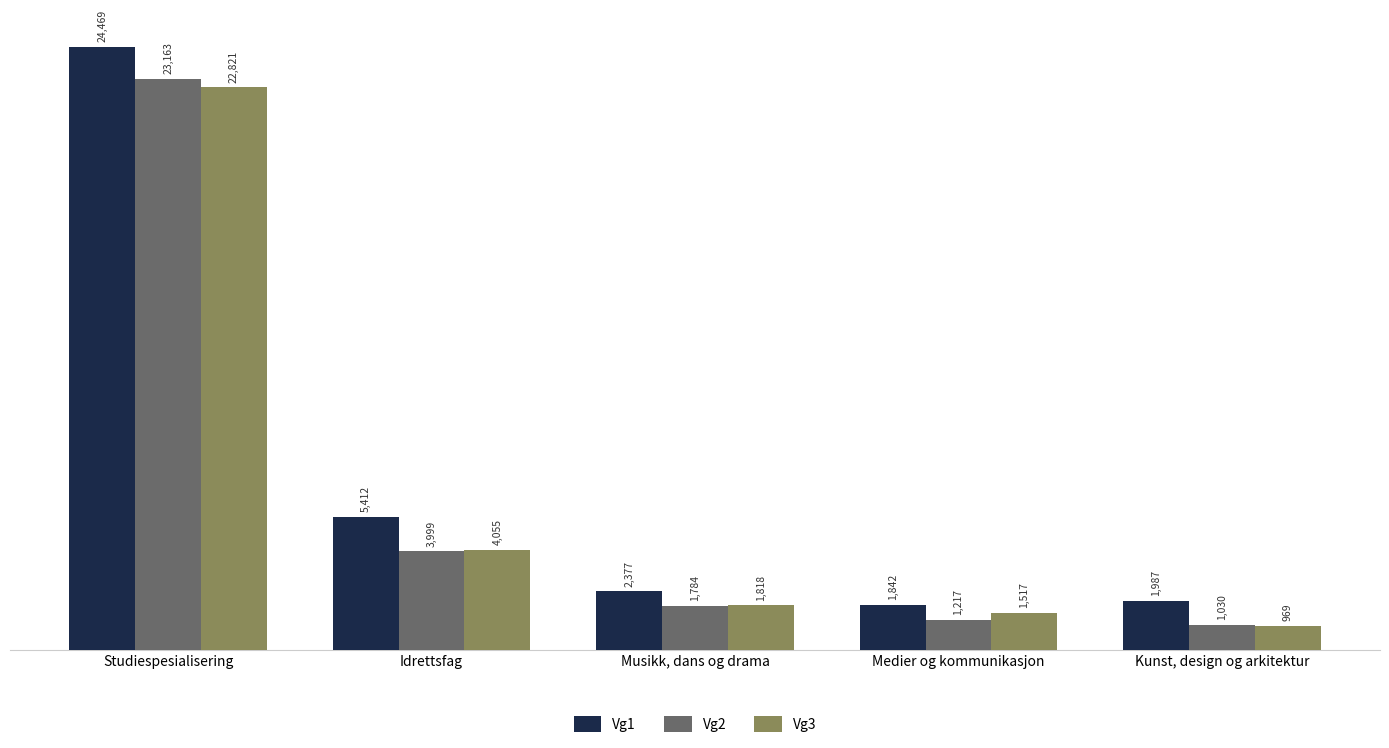

Count the number of data series in this chart.

3